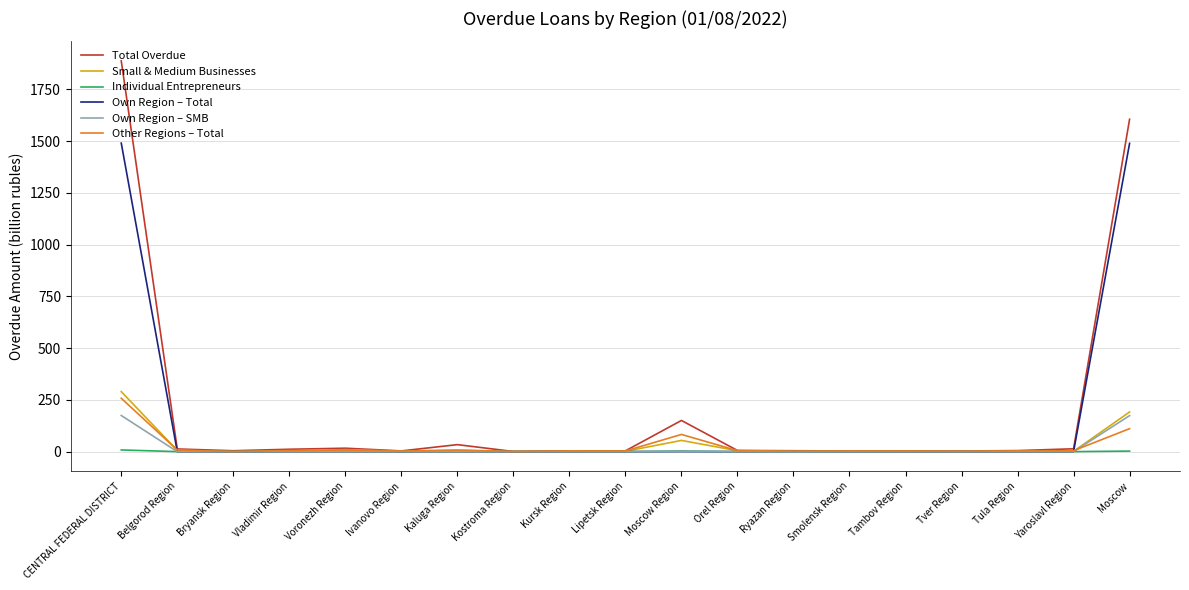

The value of Own Region – SMB at Bryansk Region is 70.6. True or false?

False